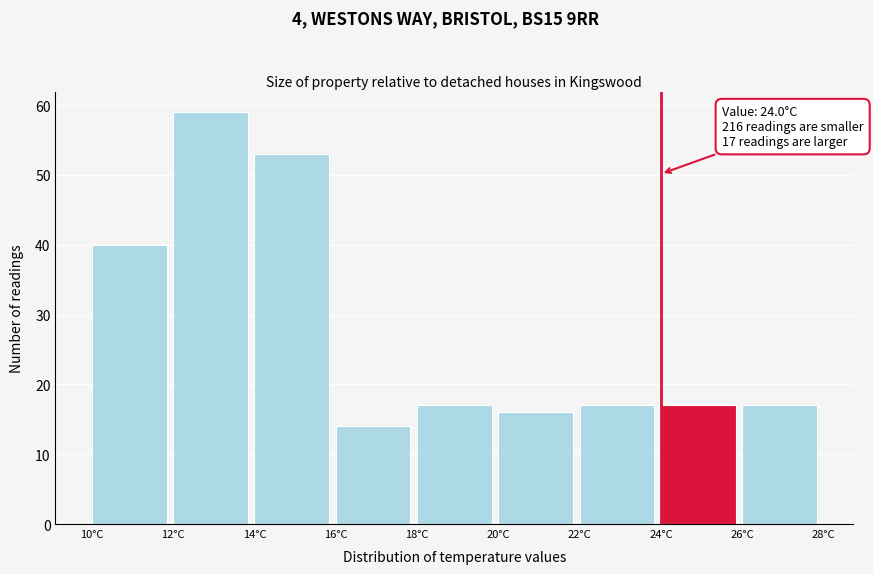

Which range on the x-axis has the tallest bar?

12 to 14